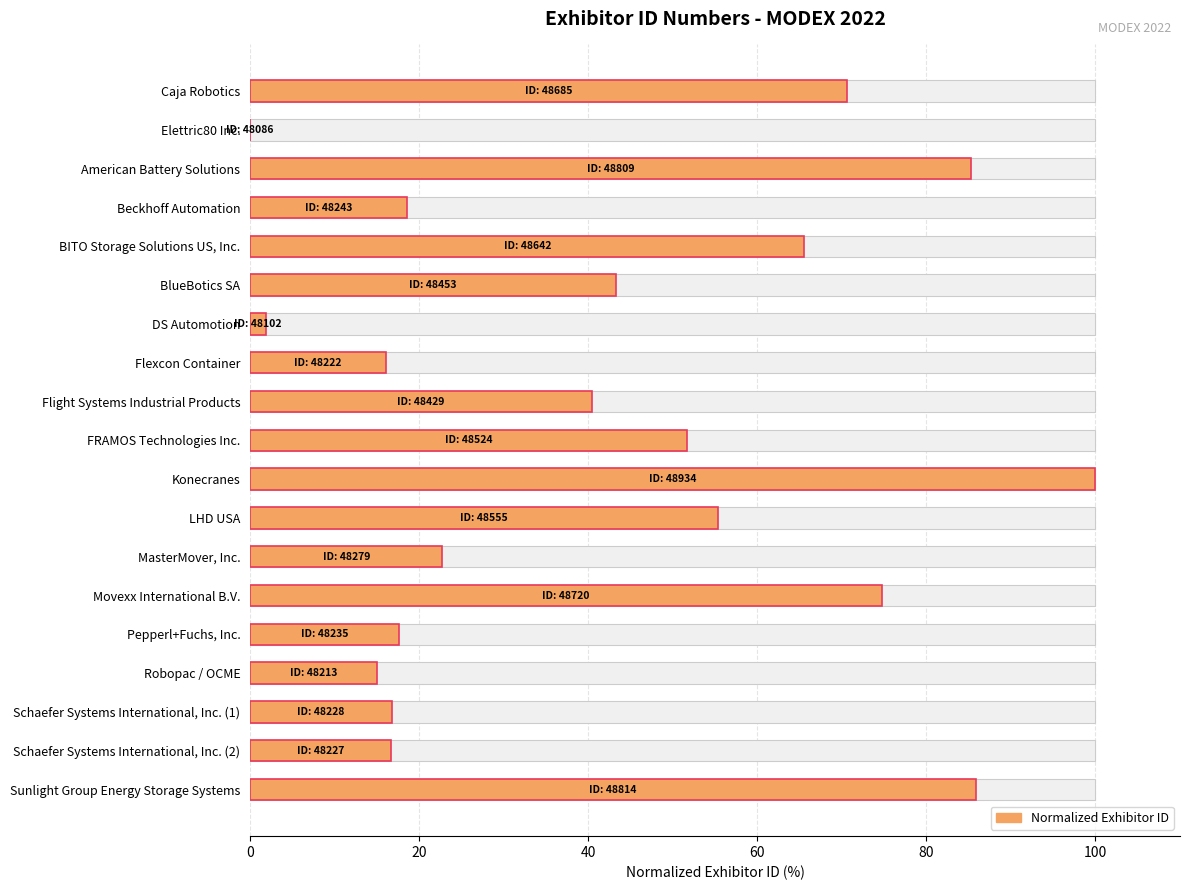

Which has a higher value, FRAMOS Technologies Inc. or BITO Storage Solutions US, Inc.?

BITO Storage Solutions US, Inc.